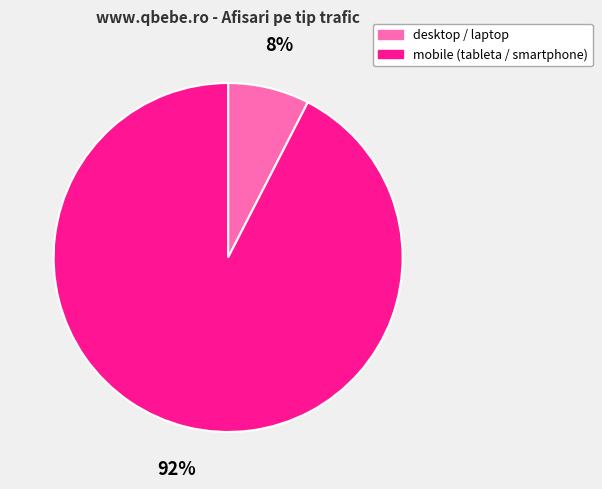

Is there any slice that represents more than half of the pie?

Yes